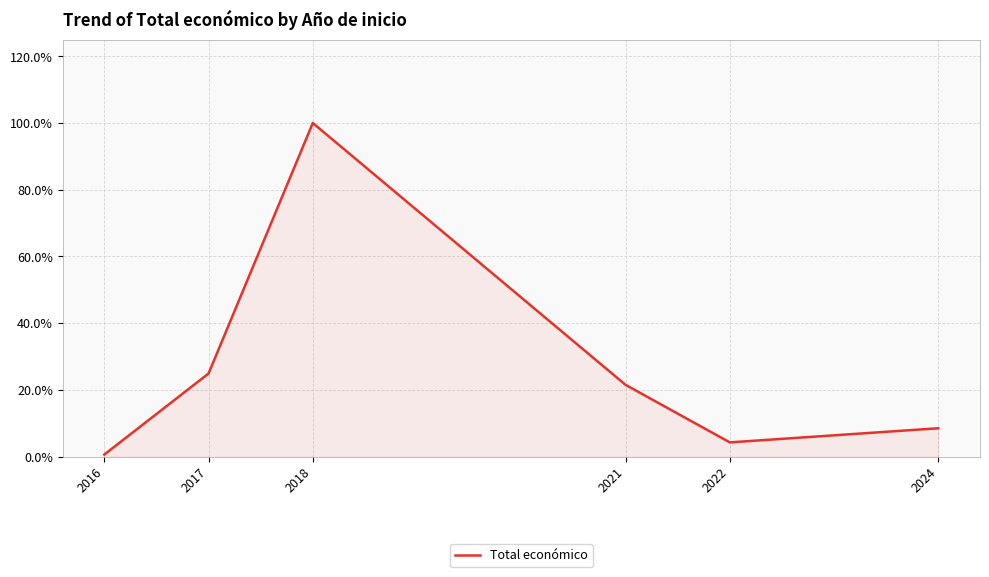

What is the change in value from 2017 to 2024?

-16.4